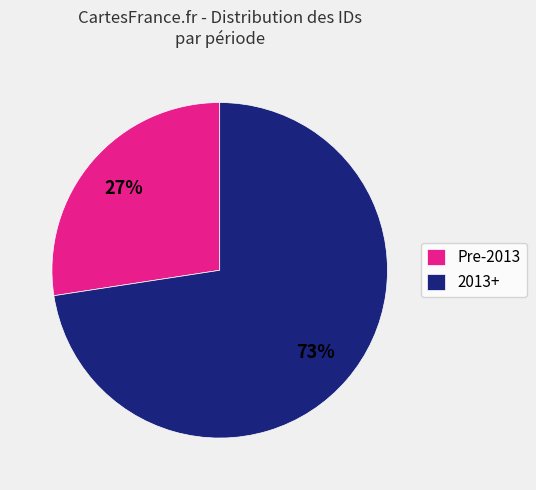

Is it true that 2013+ is 60% of the pie?

False